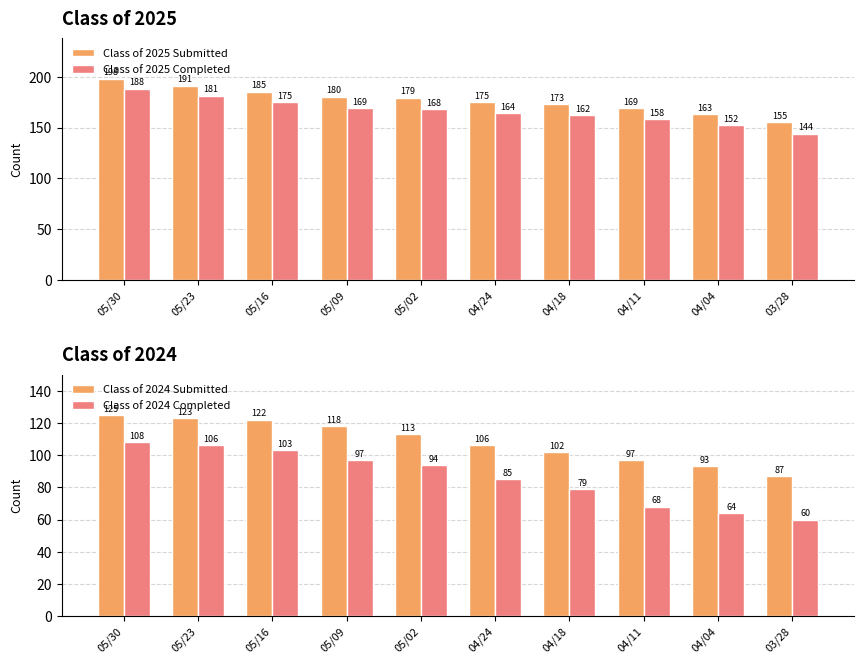

What is the difference between the second highest and second lowest values in the Class of 2024 Submitted series?

30